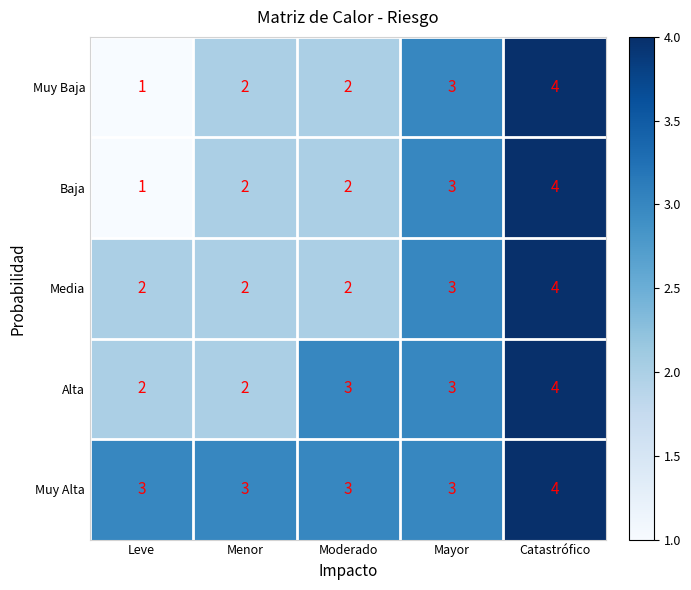

What is the maximum value for Muy Alta?

4